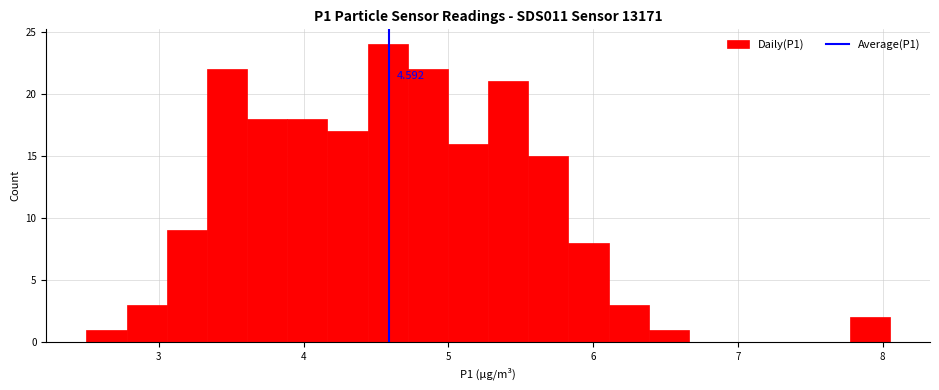

Around what value on the x-axis is the tallest bar? Give the approximate position of its centre, as read against the axis.

4.6